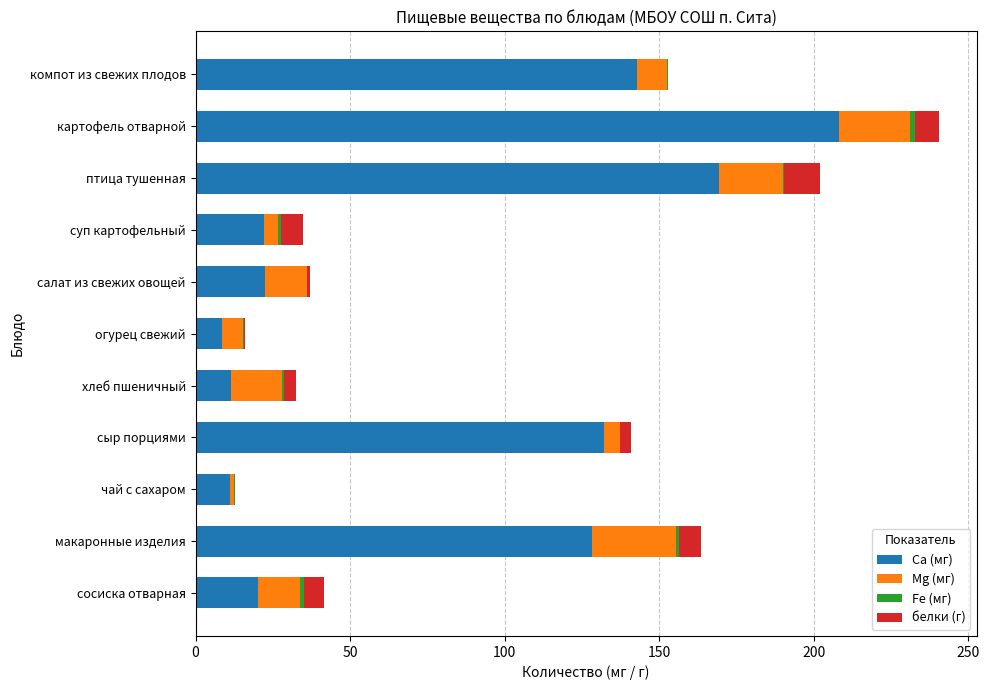

What is the highest value of the Са (мг) series?

208.1